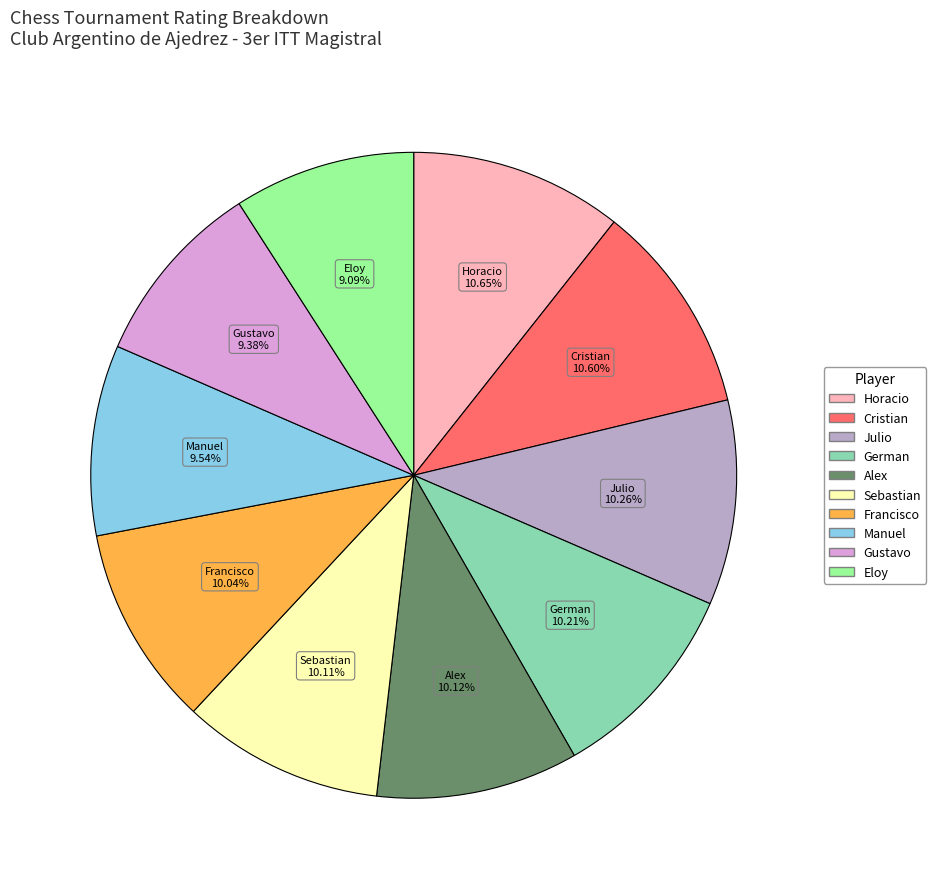

Is there a majority slice in this chart?

No